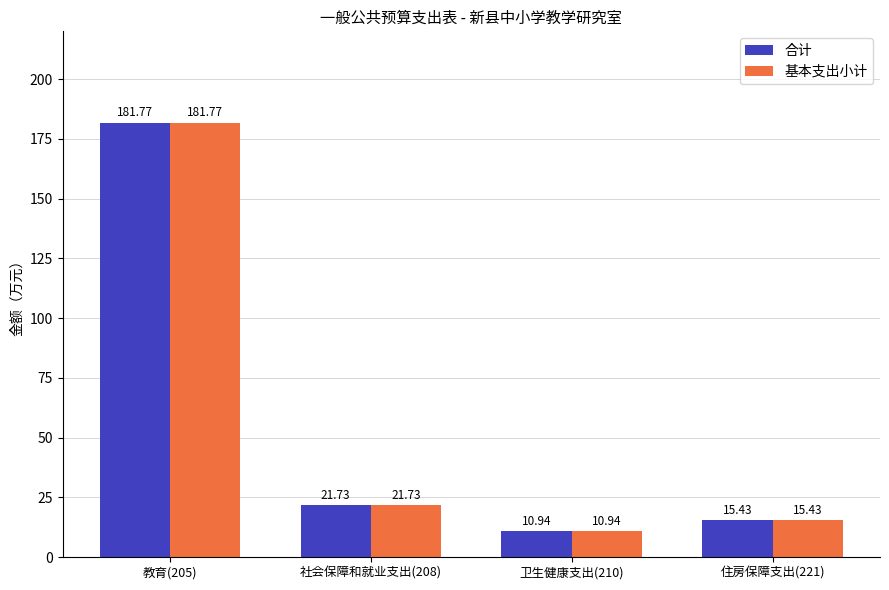

At which category is the sum across all series the highest?

教育(205)